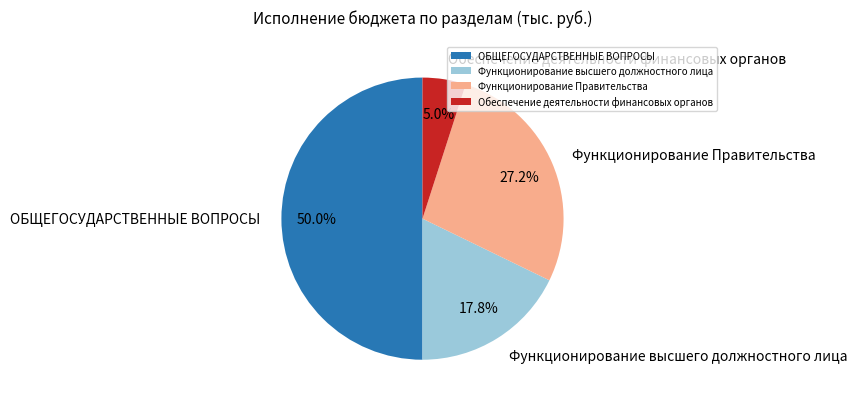

What is the largest slice in the pie chart?

ОБЩЕГОСУДАРСТВЕННЫЕ ВОПРОСЫ